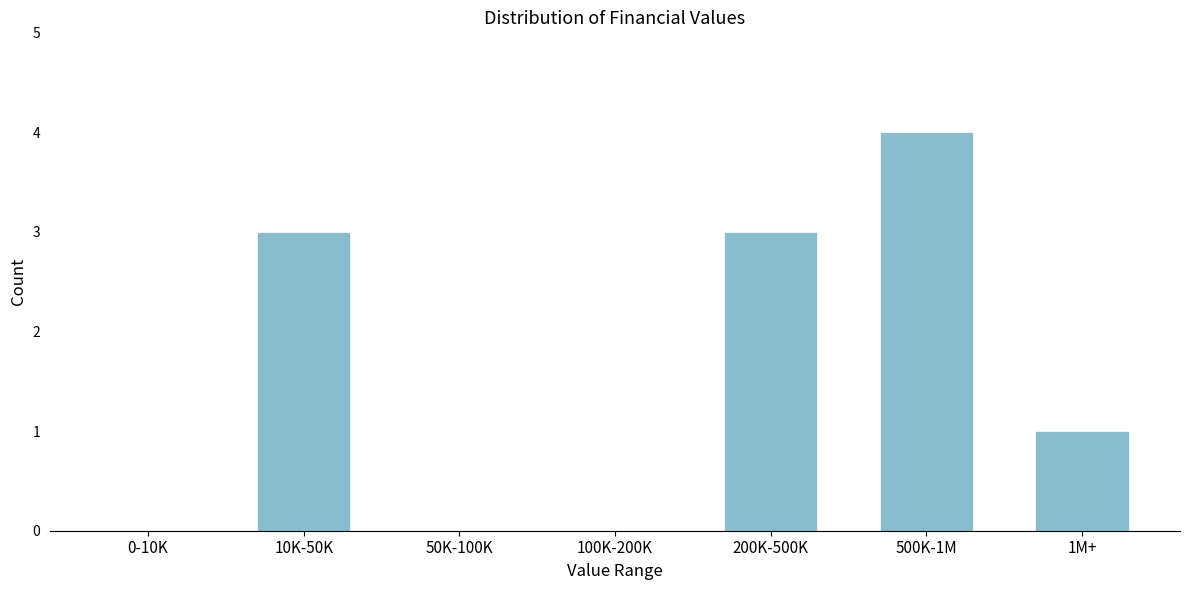

Reading right to left, transcribe all the data shown in this chart.

1M+=1	500K-1M=4	200K-500K=3	100K-200K=0	50K-100K=0	10K-50K=3	0-10K=0